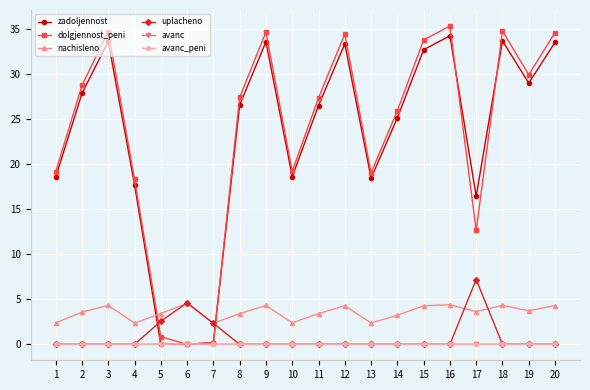

Between 5 and 9, which series saw the biggest shift?

dolgjennost_peni